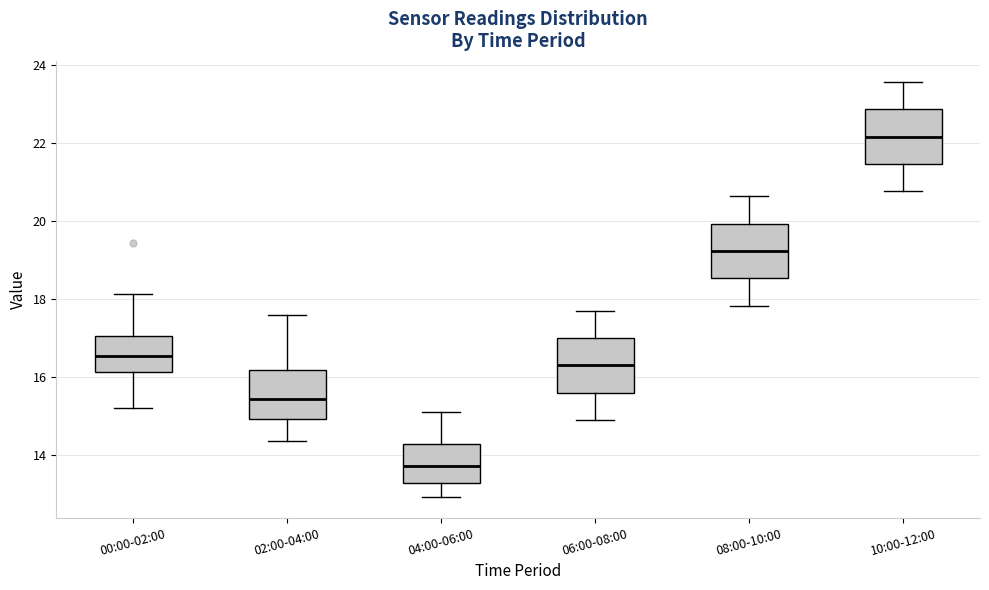

Reading left to right, read every box against the y-axis: the position of its median line, the range the box covers, and the ends of its whiskers. The values are not printed on the chart, so give them approximately, as read against the axis.

00:00-02:00: median 16.6, box 16.2 to 17.0, whiskers 15.2 to 18.2
02:00-04:00: median 15.4, box 15.0 to 16.2, whiskers 14.4 to 17.6
04:00-06:00: median 13.8, box 13.2 to 14.2, whiskers 13.0 to 15.2
06:00-08:00: median 16.4, box 15.6 to 17.0, whiskers 15.0 to 17.8
08:00-10:00: median 19.2, box 18.6 to 20.0, whiskers 17.8 to 20.6
10:00-12:00: median 22.2, box 21.4 to 22.8, whiskers 20.8 to 23.6